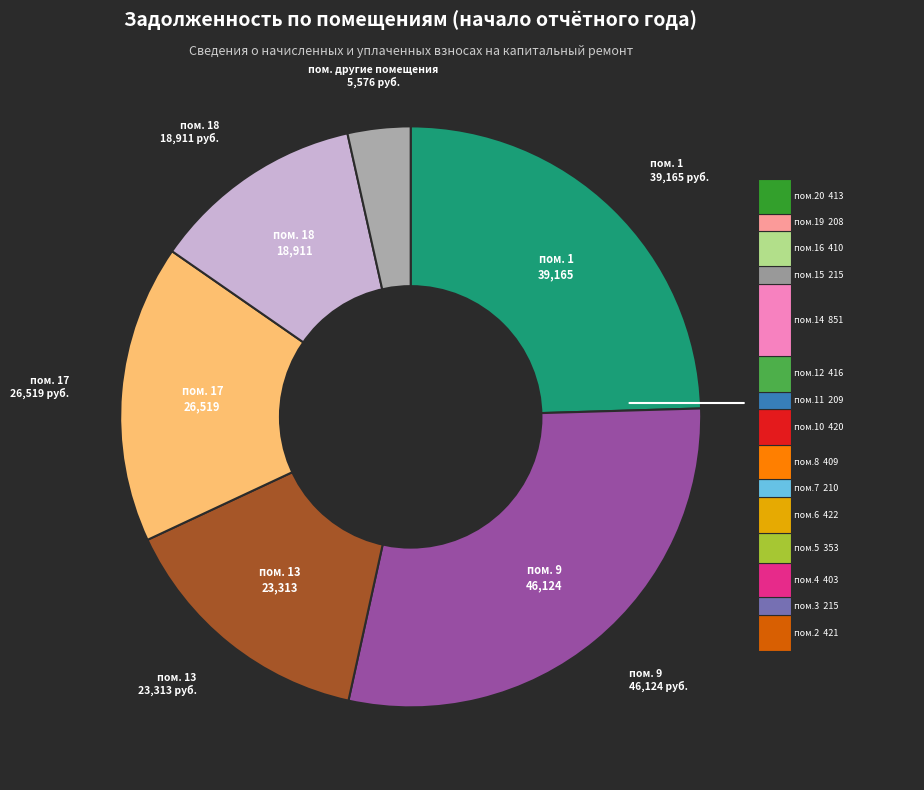

Count the number of slices in the pie.

20